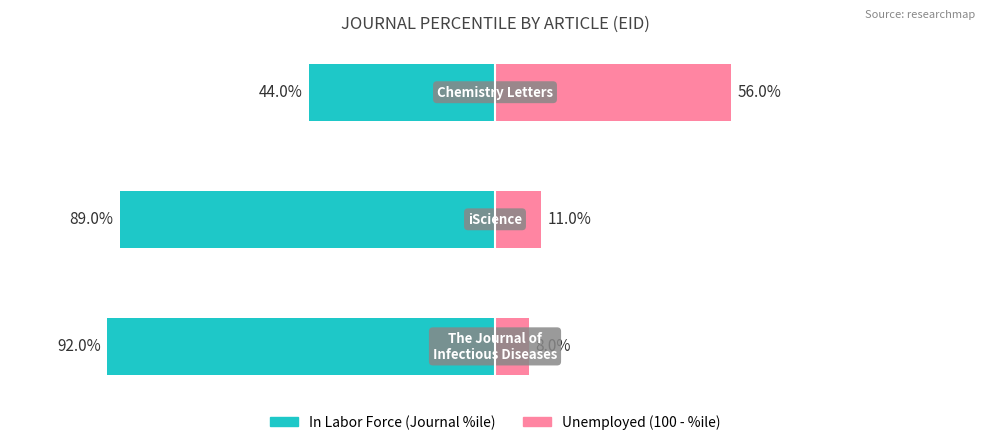

Are the bars horizontal?

Yes